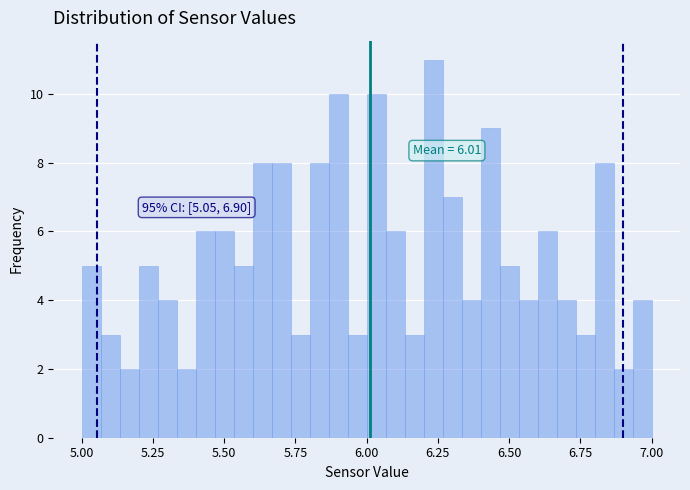

Around what value on the x-axis is the tallest bar? Give the approximate position of its centre, as read against the axis.

6.25